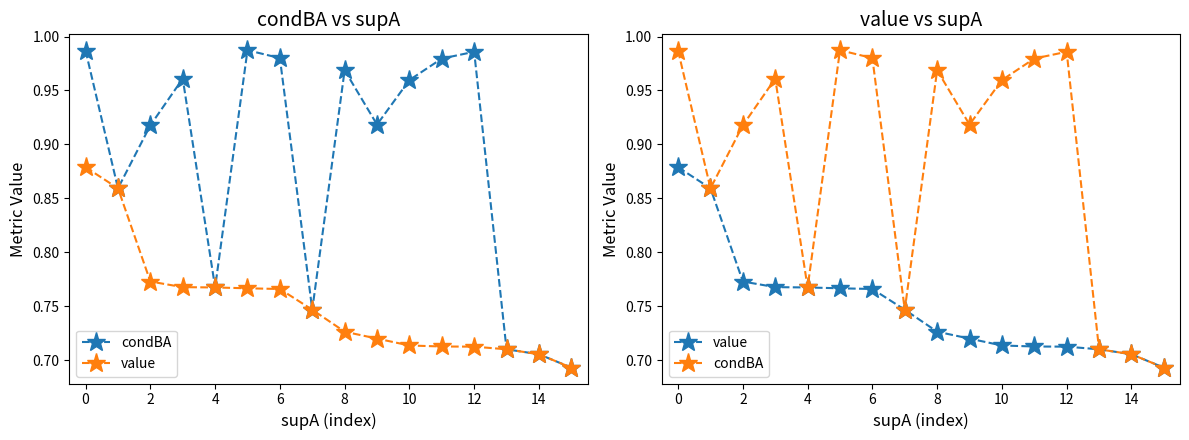

Which series changed the most between 8 and 10?

condBA